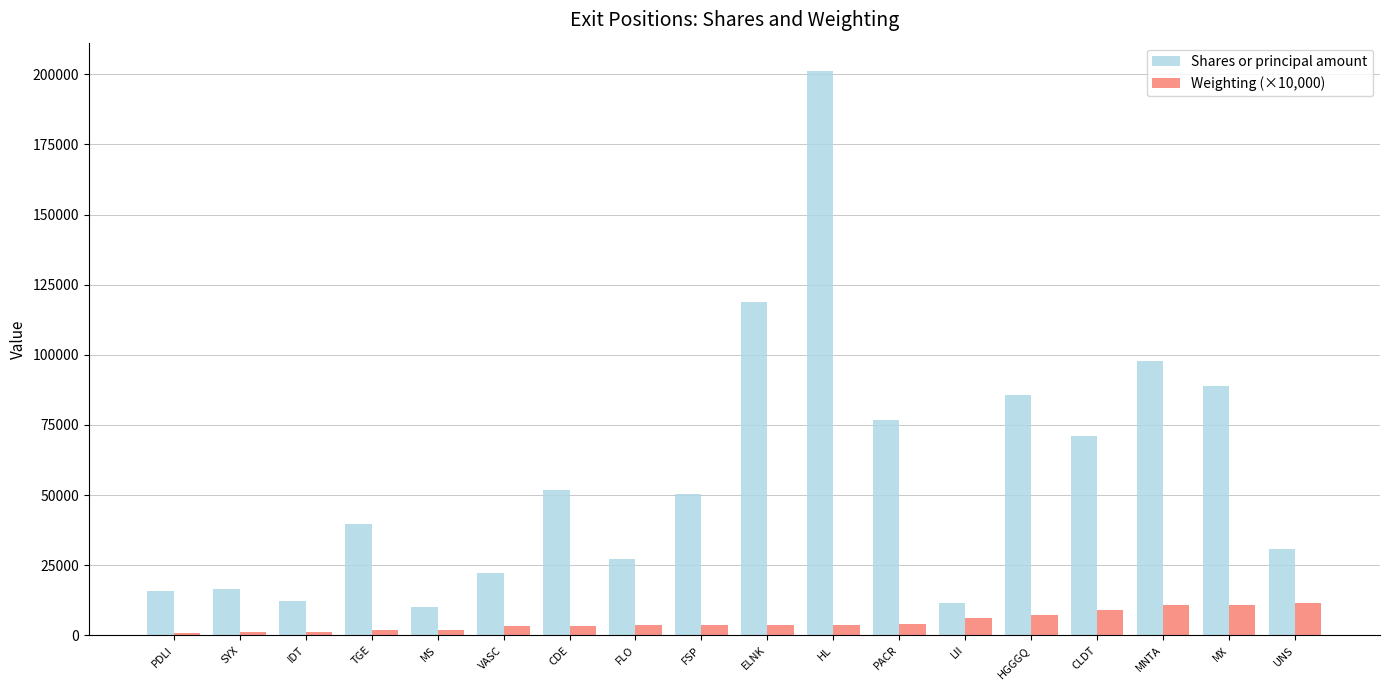

Is the value of Weighting (×10,000) at HGGGQ greater than the value of Shares or principal amount at UNS?

No